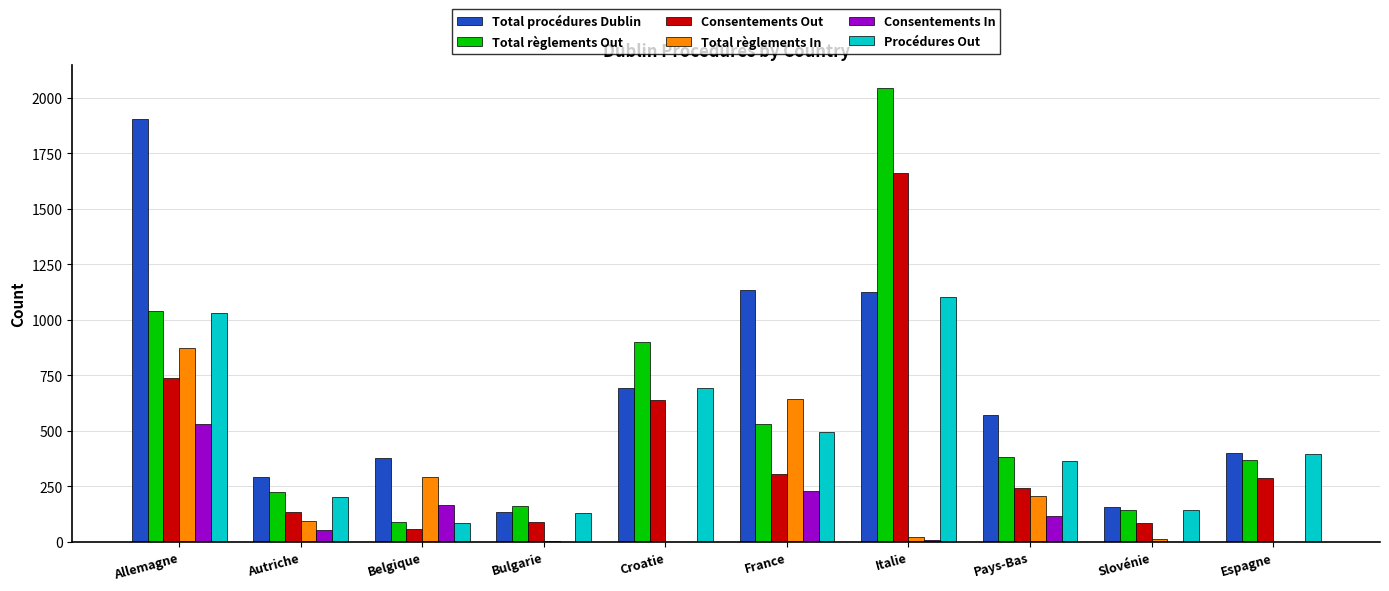

What is the sum of the Consentements In values at Allemagne and Autriche?

582